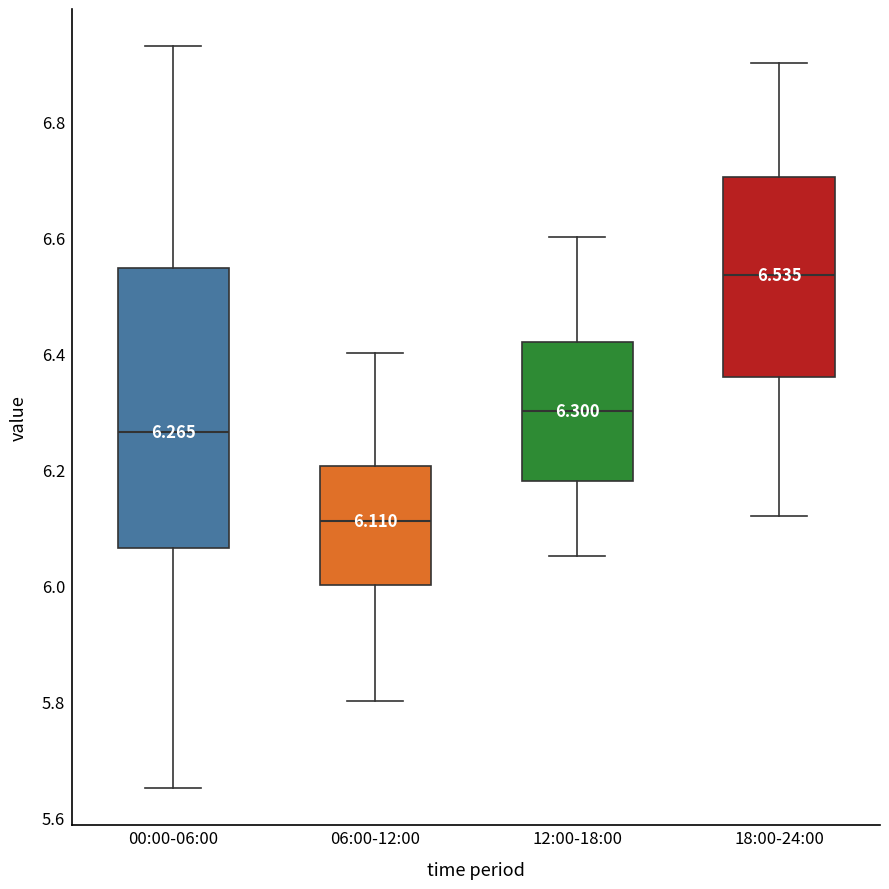

Which box has the highest median line?

18:00-24:00